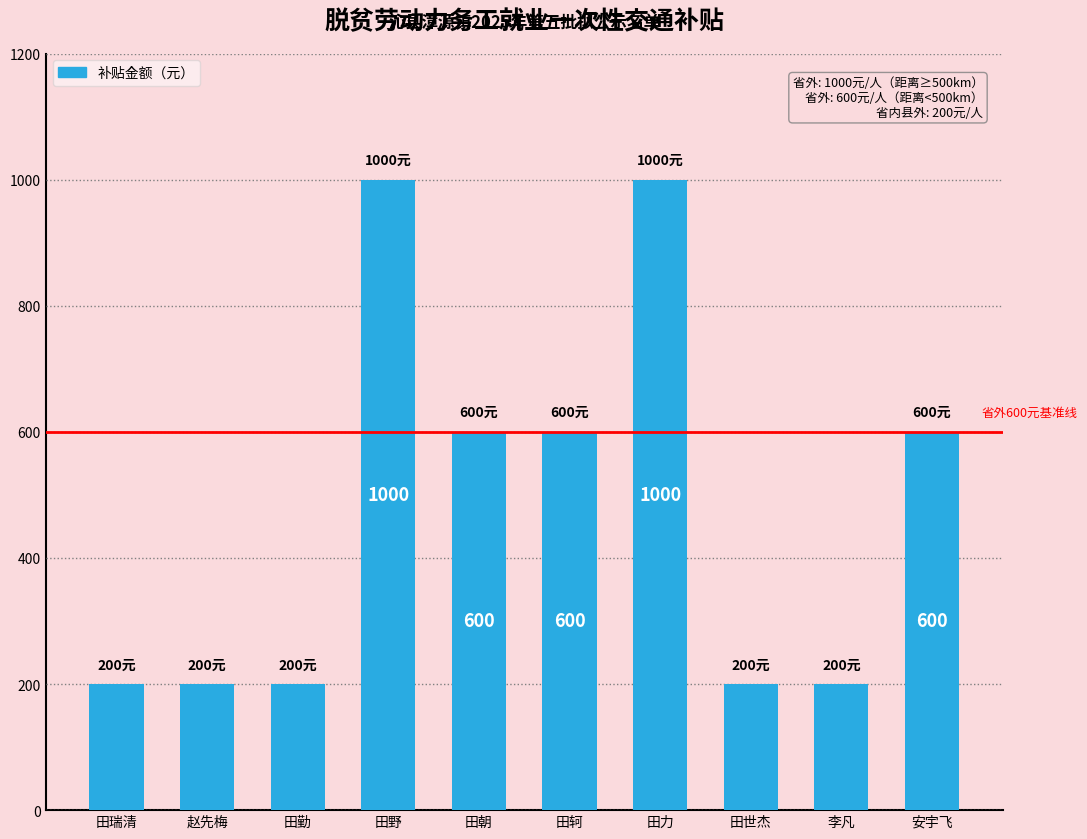

What is the maximum value shown in the chart?

1000